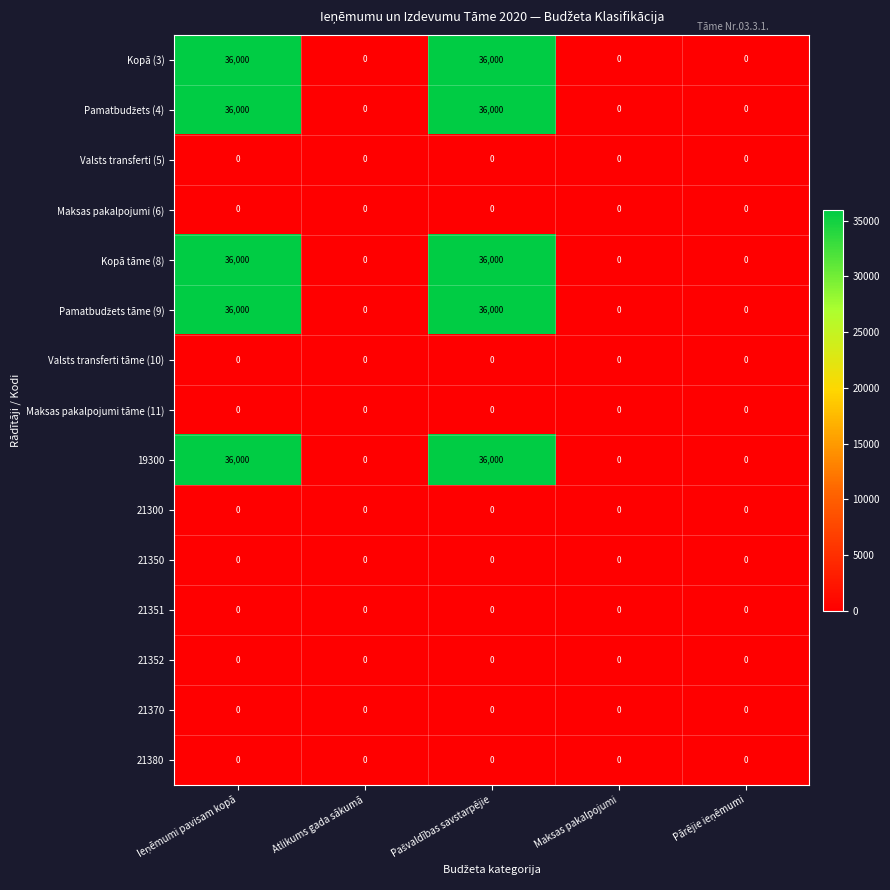

True or false: Kopā (3) has a value of -16031 at Atlikums gada sākumā.

False